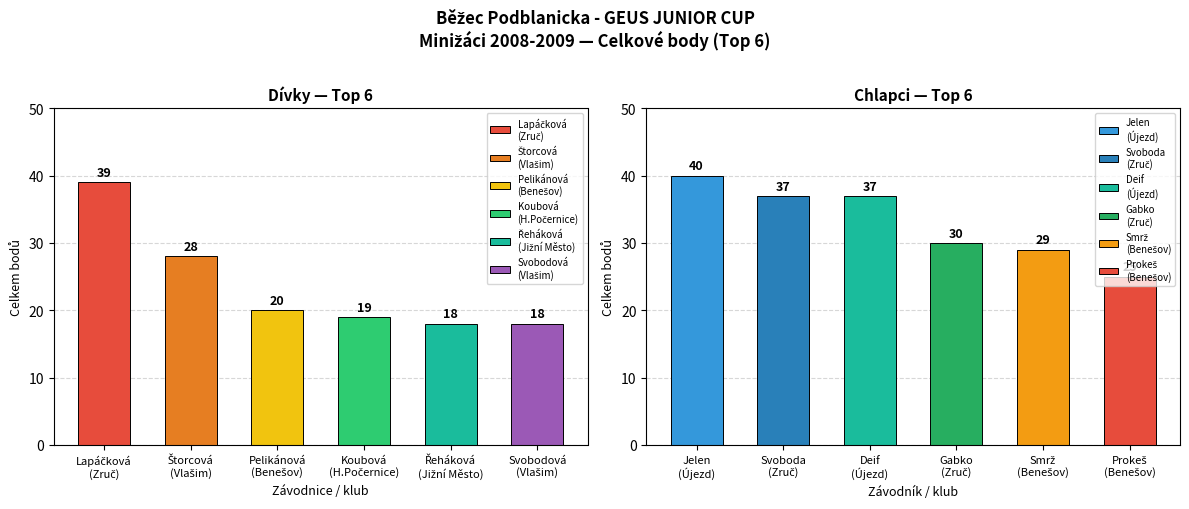

At Laura Řeháková, list the series in order from largest to smallest.

Chlapci, Dívky